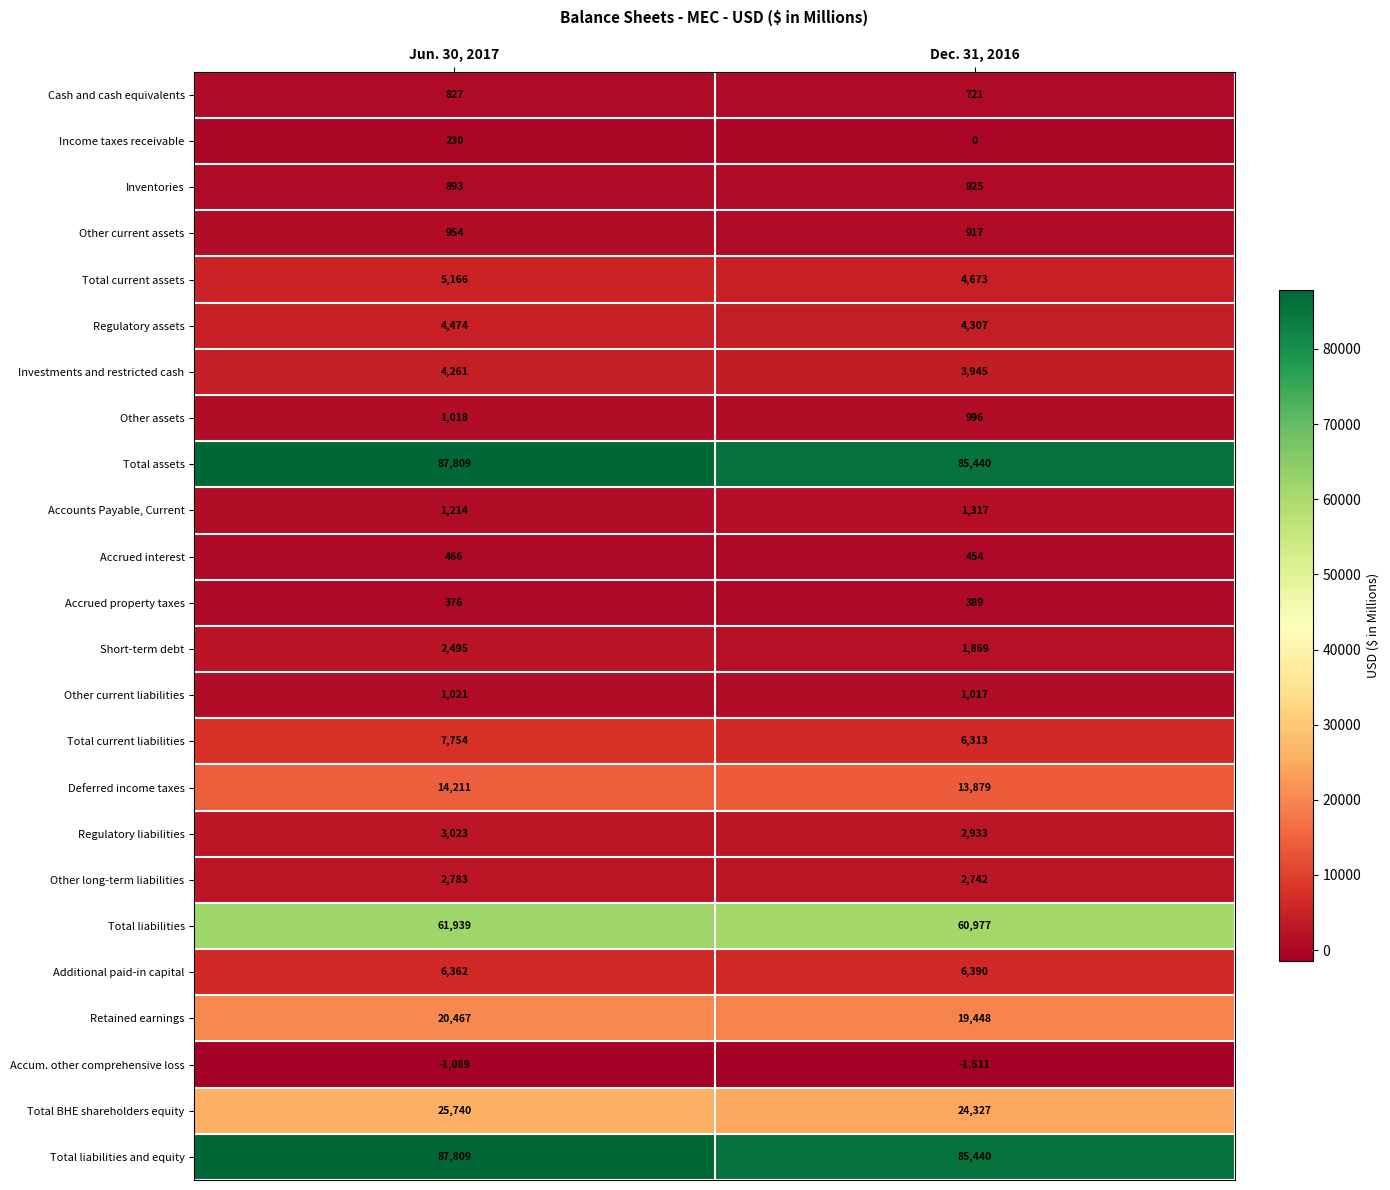

At which category is the sum across all series the highest?

Jun. 30, 2017